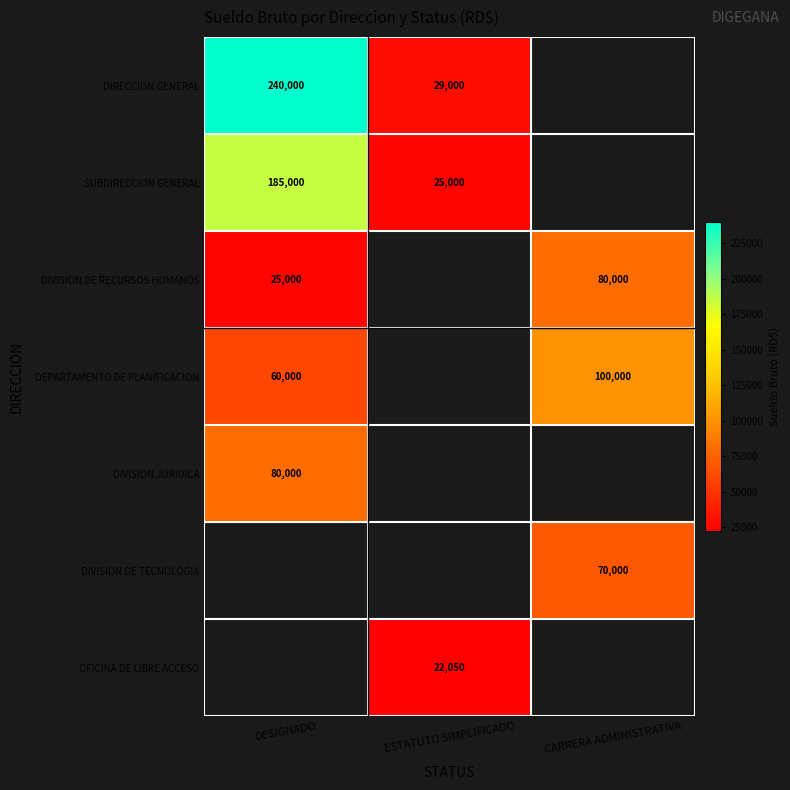

Is it true that OFICINA DE LIBRE ACCESO equals 22050 at ESTATUTO SIMPLIFICADO?

True